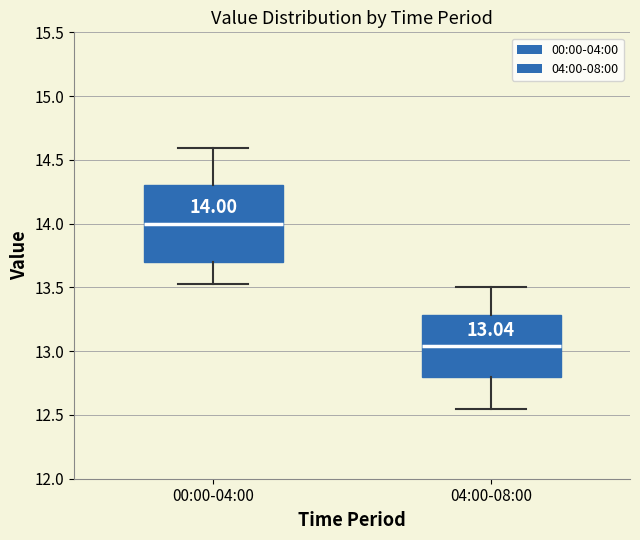

Which box's median line is the highest?

00:00-04:00